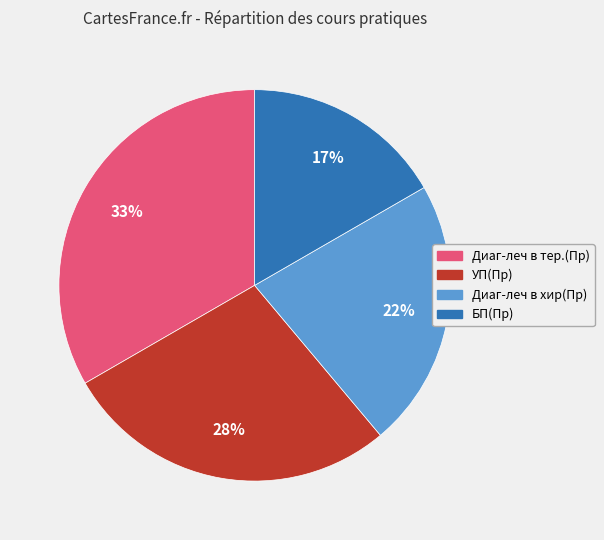

To the nearest percent, what percentage of the pie is УП(Пр)?

28%